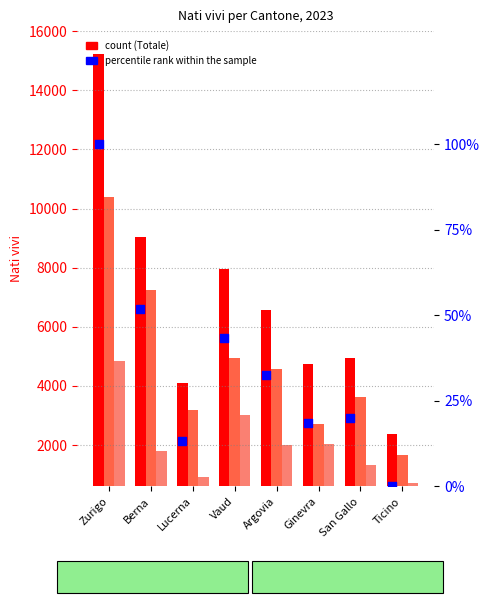

Which series contains the lowest Y value?

percentile rank within the sample